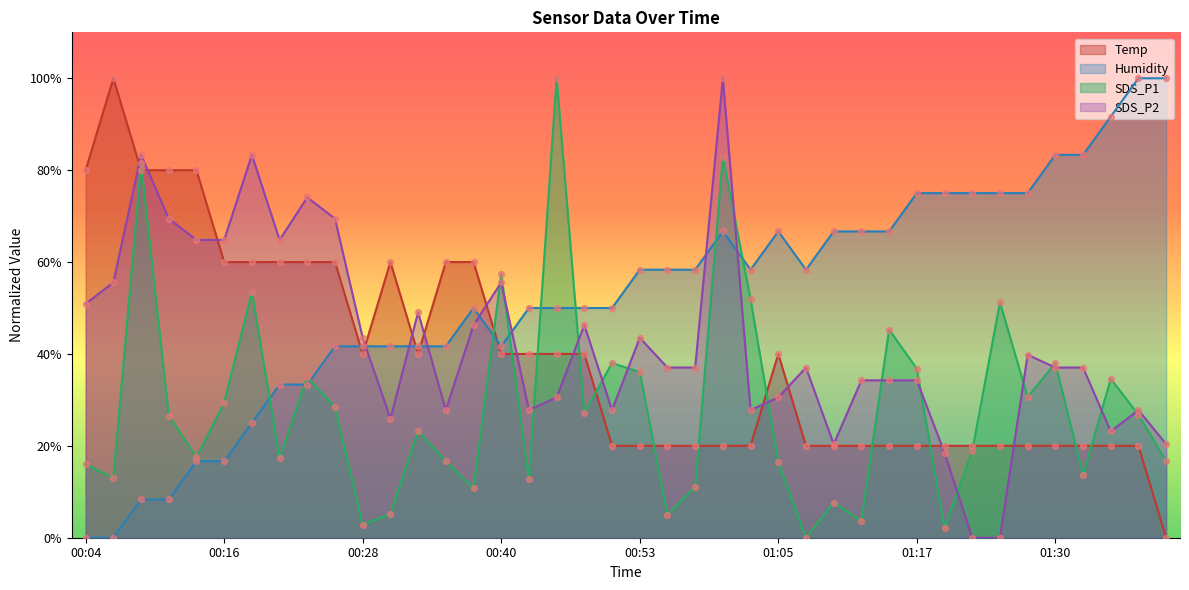

Which series reaches the maximum Y coordinate?

Temp